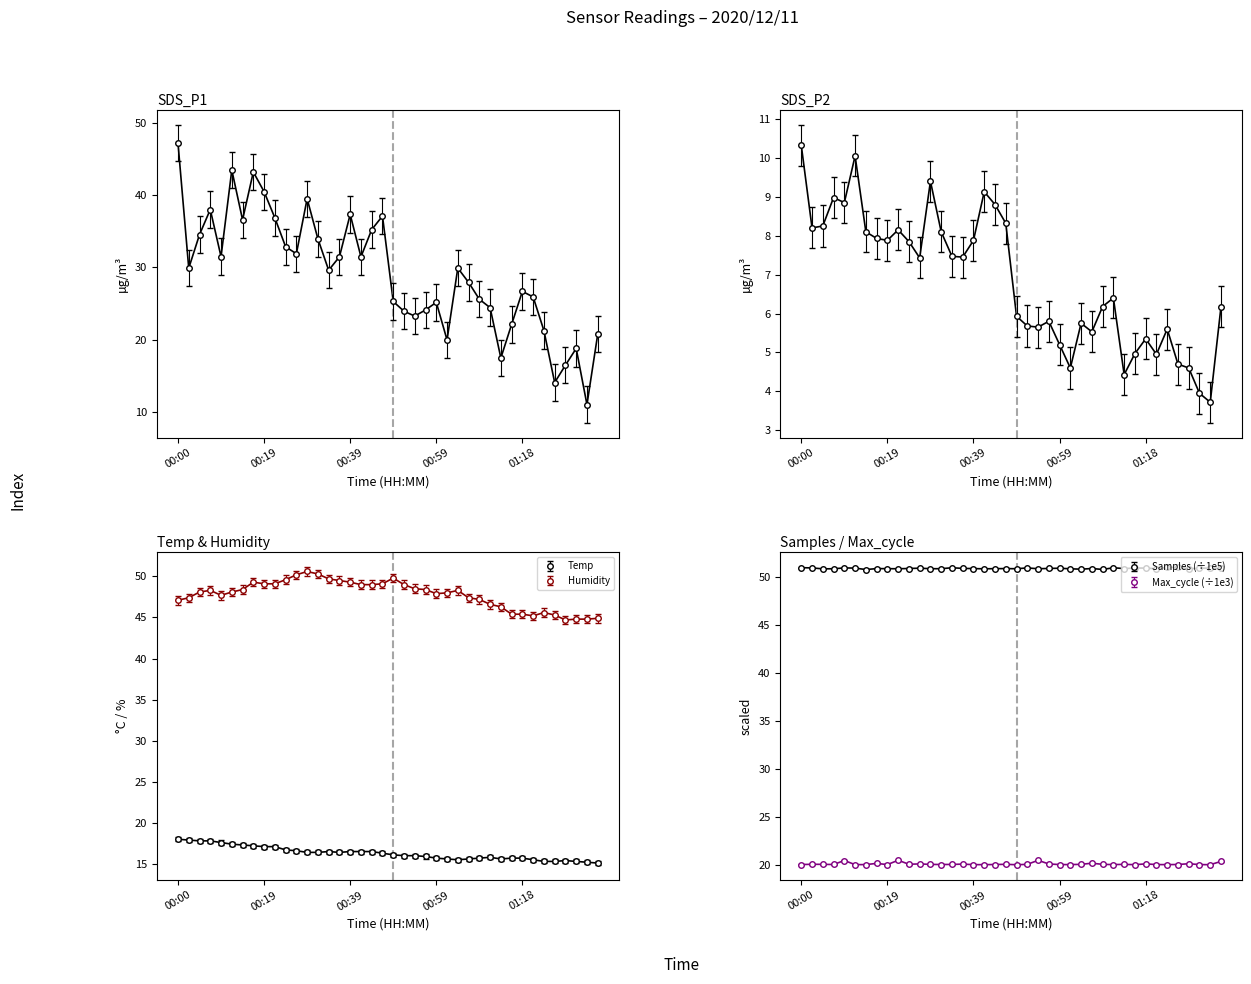

Where is Temp nearest to the value 16?

00:51